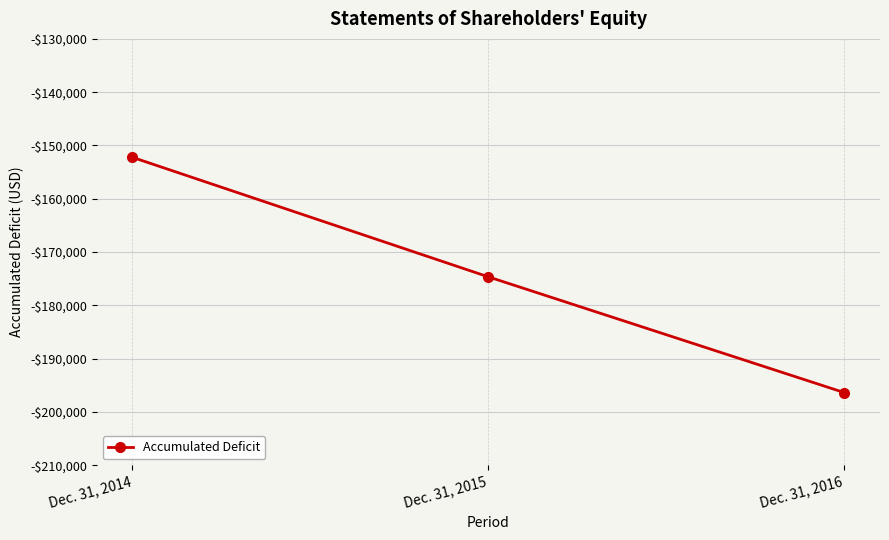

Which label corresponds to the smallest value in the chart?

Dec. 31, 2016